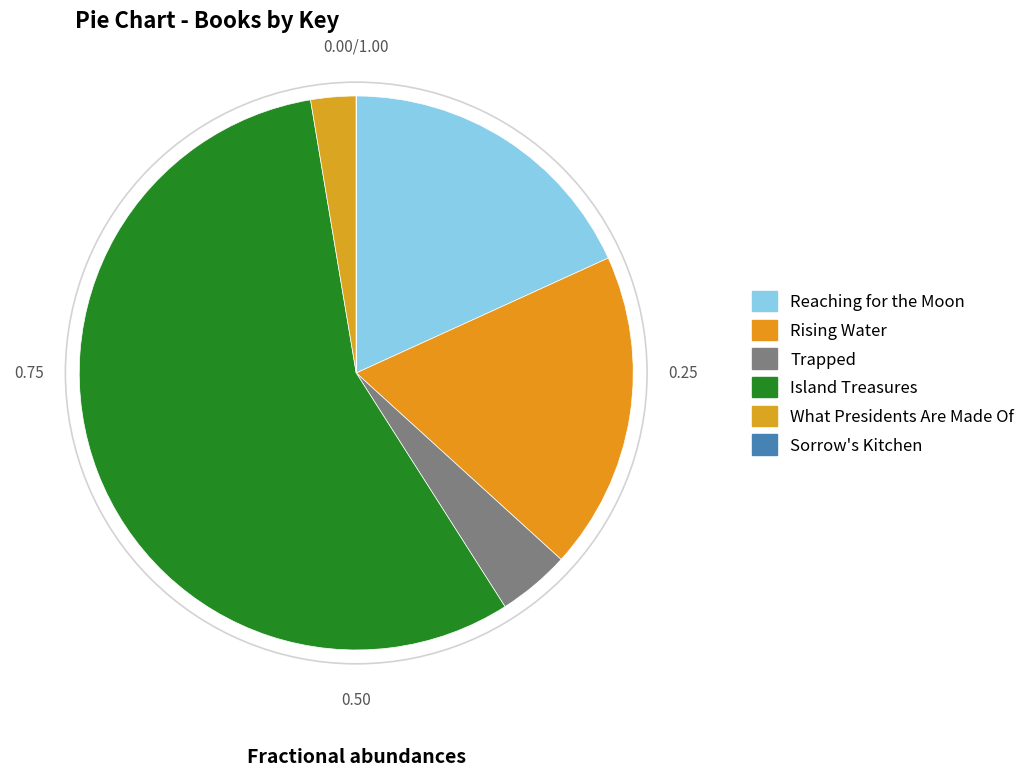

Is the sum of Rising Water and Reaching for the Moon greater than half?

No